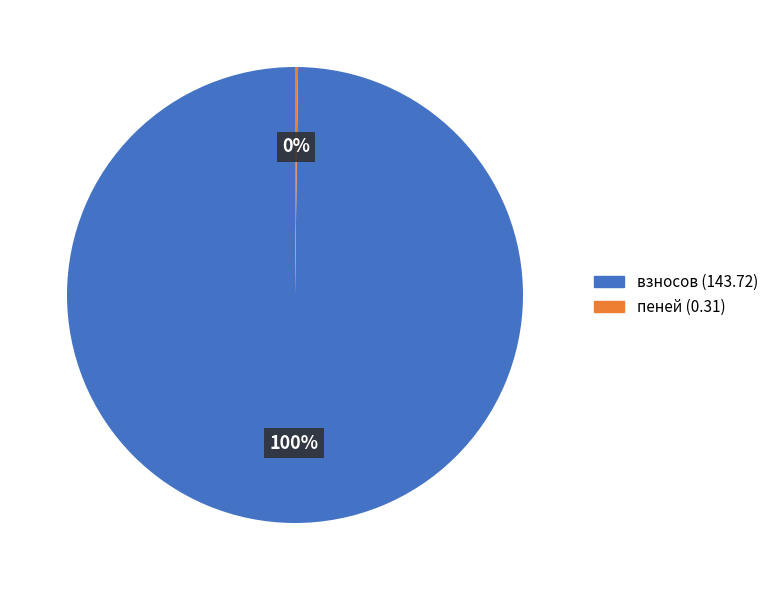

Which slice represents more than half of the pie?

взносов (143.72)